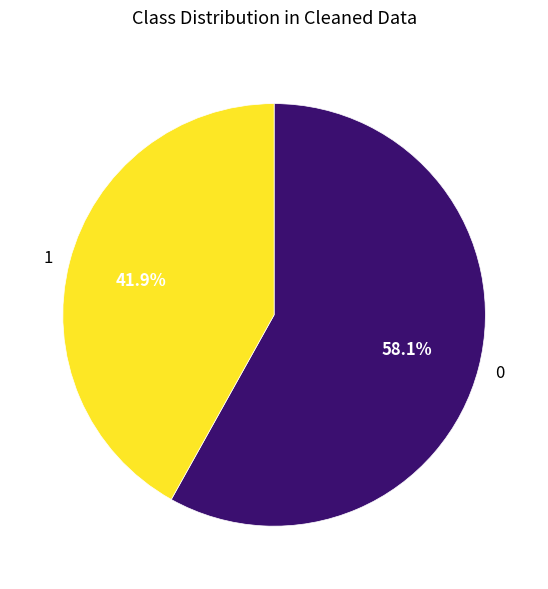

Rank the categories by value from lowest to highest.

1, 0